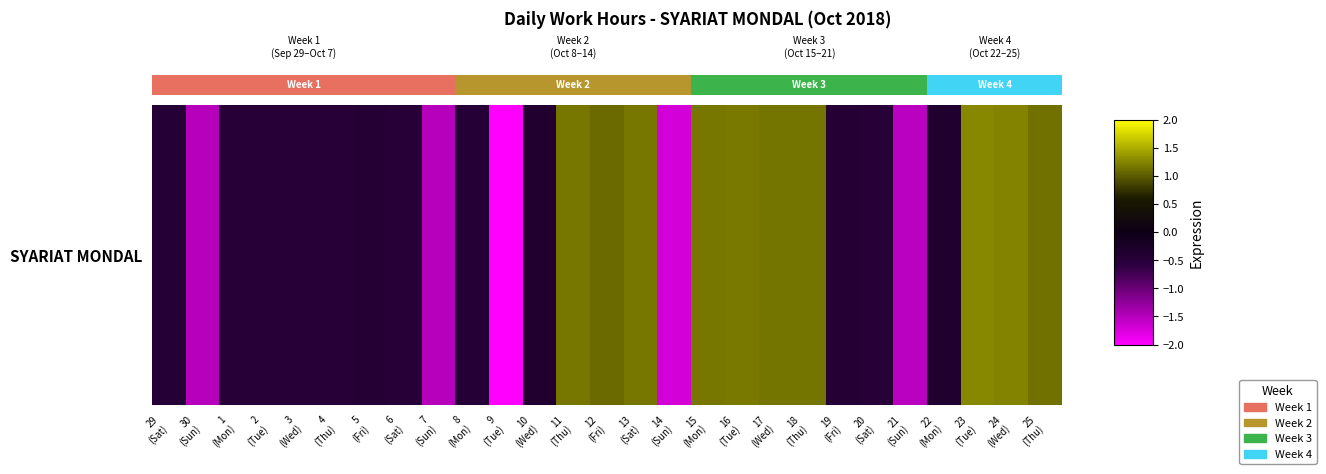

True or false: the data shows 1.1 at 18
(Thu).

True